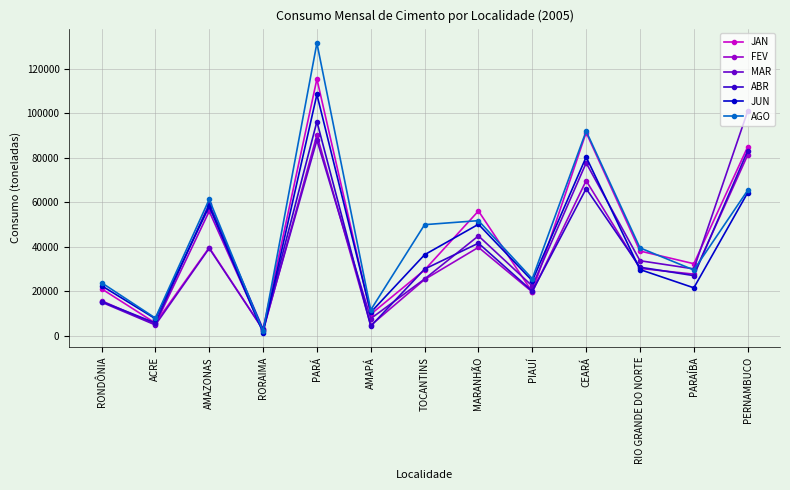

At which category does JUN reach its first local peak?

AMAZONAS